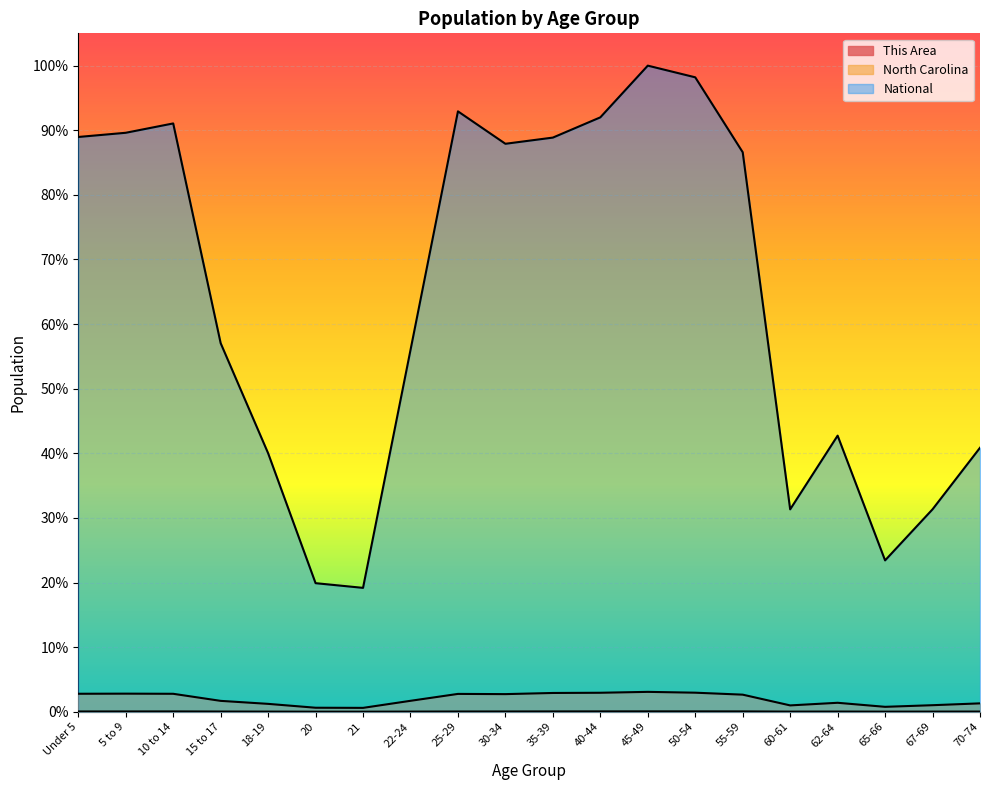

Which series has the largest total across all categories?

National